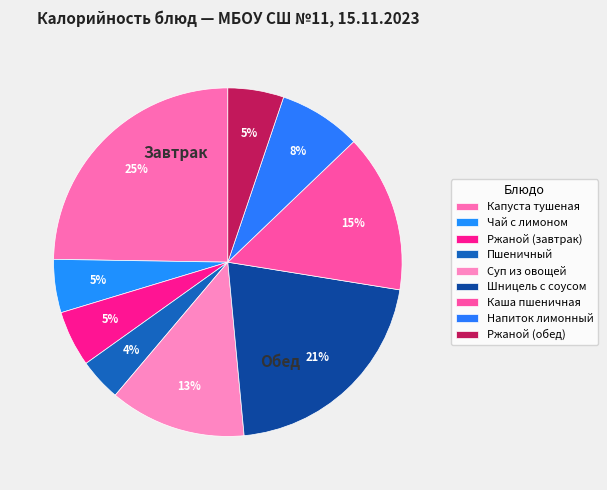

What is the change in value from Капуста тушеная to Шницель с соусом?

-45.9